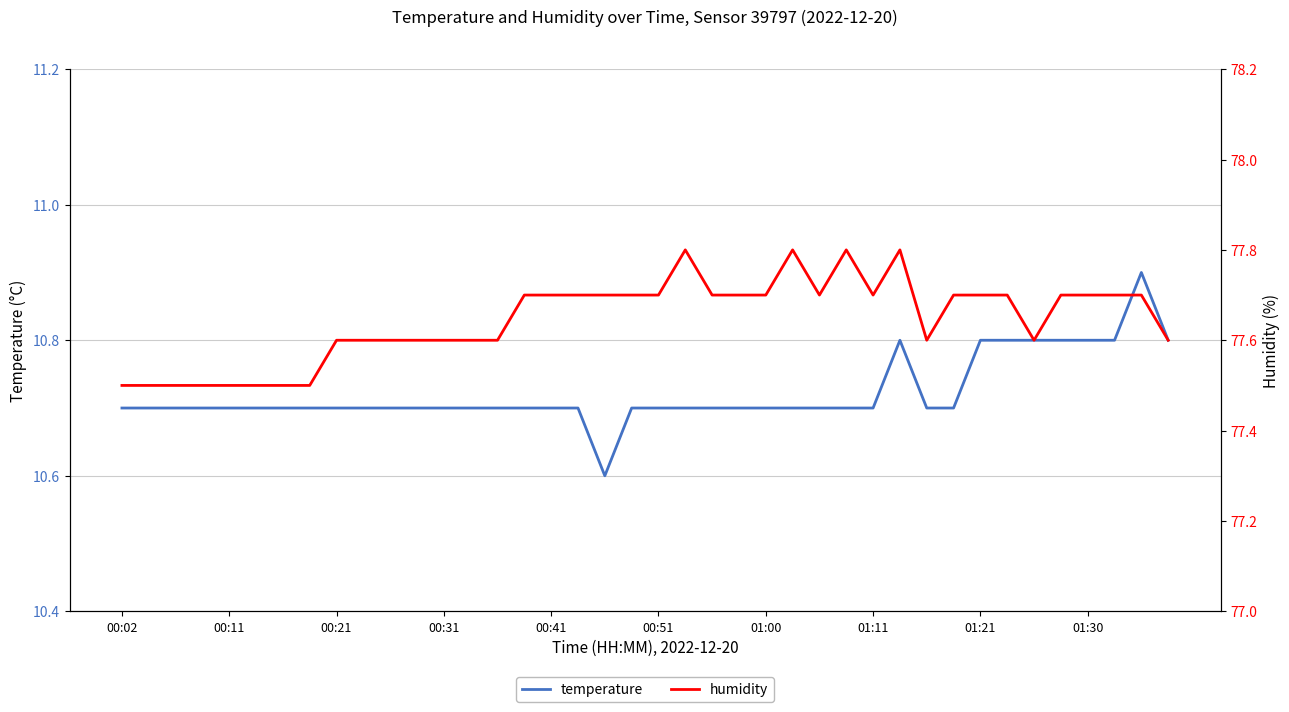

What is the value of the humidity point at the 11th from the left?

77.6